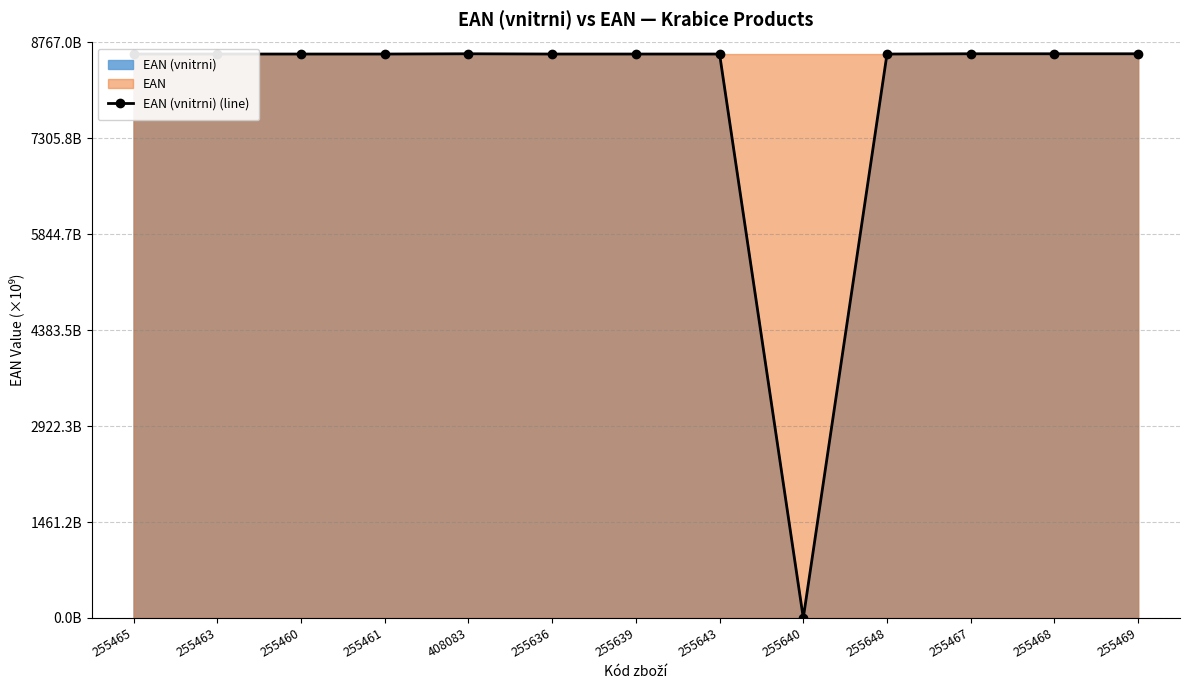

What is the label of the 6th point from the left?

255636